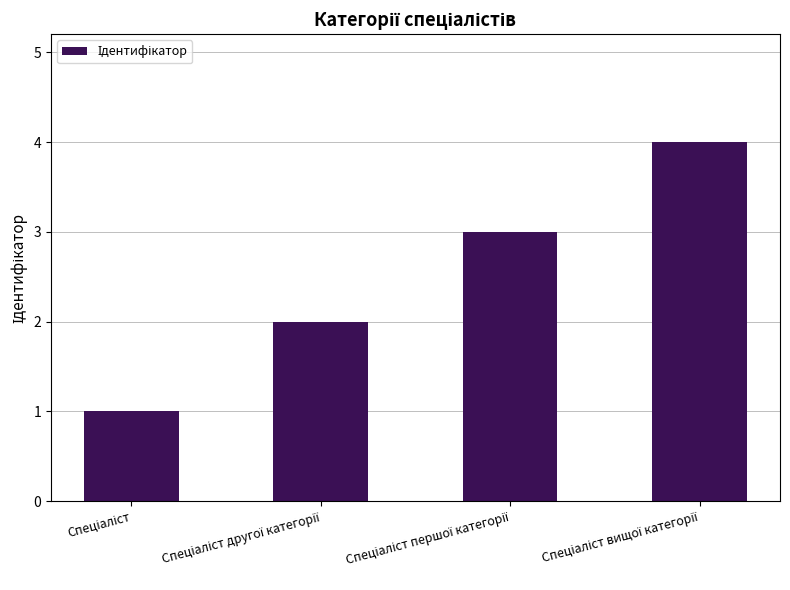

What is the sum of all values?

10